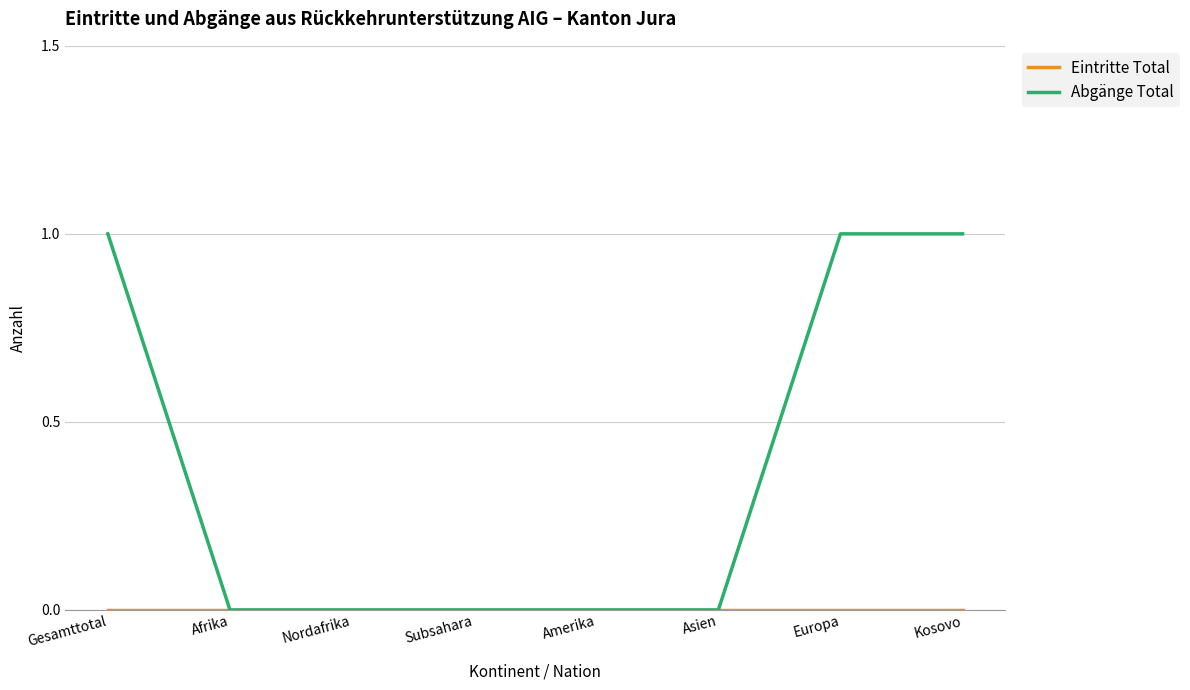

Which series has the largest total across all categories?

Abgänge Total